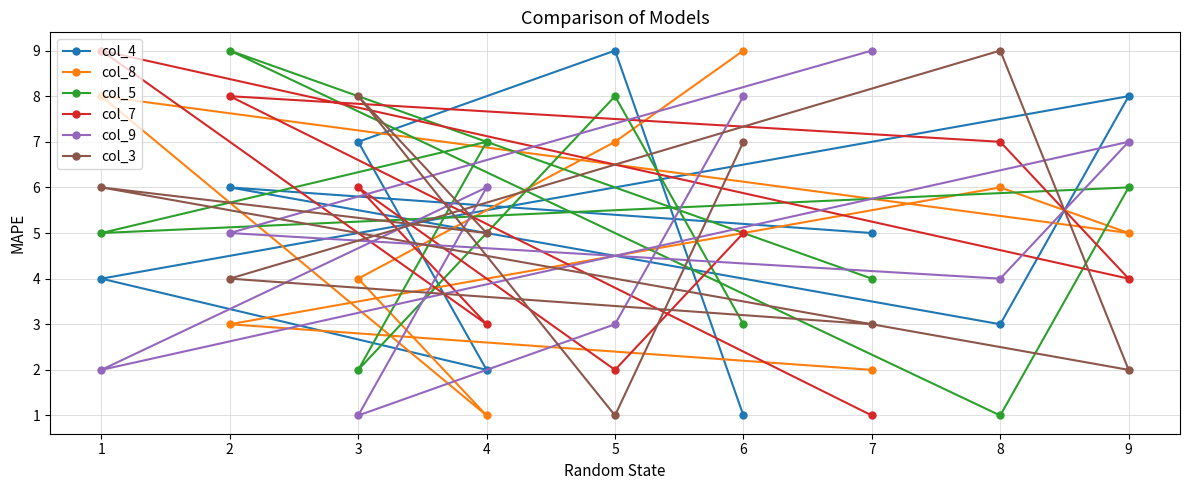

At 6, list the series in order from largest to smallest.

col_8, col_9, col_3, col_7, col_5, col_4